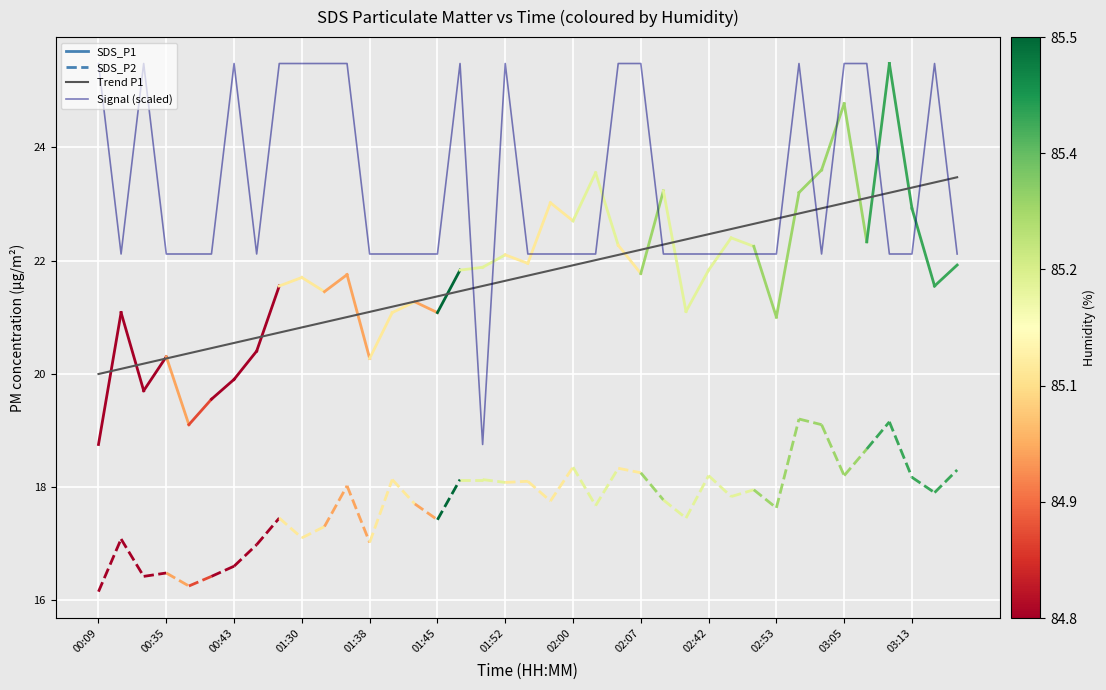

Which series has the largest total across all categories?

Signal (scaled)